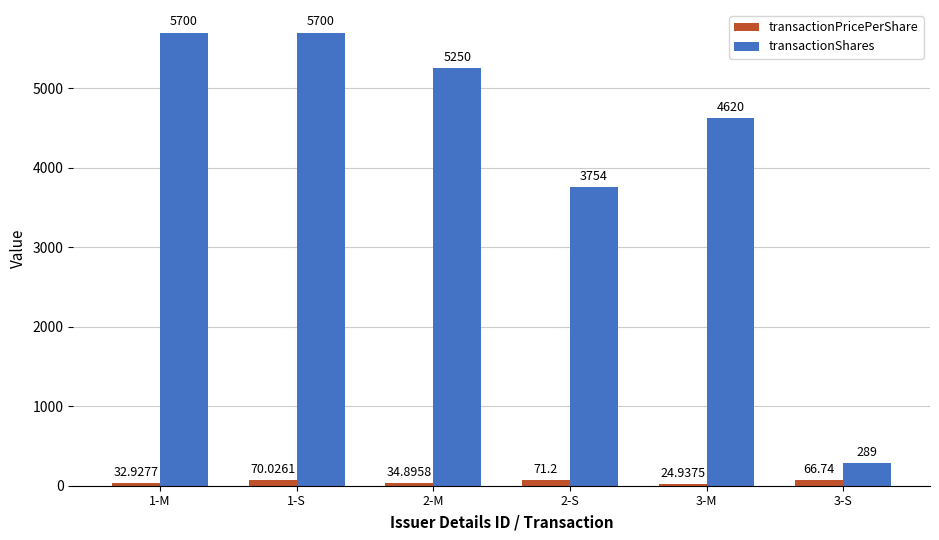

Which series has the largest total across all categories?

transactionShares